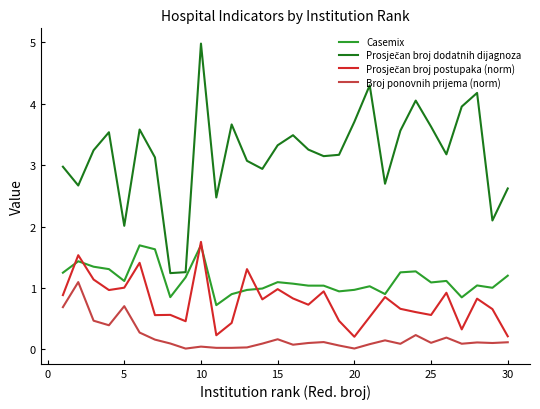

What is the maximum value for Casemix?

1.7